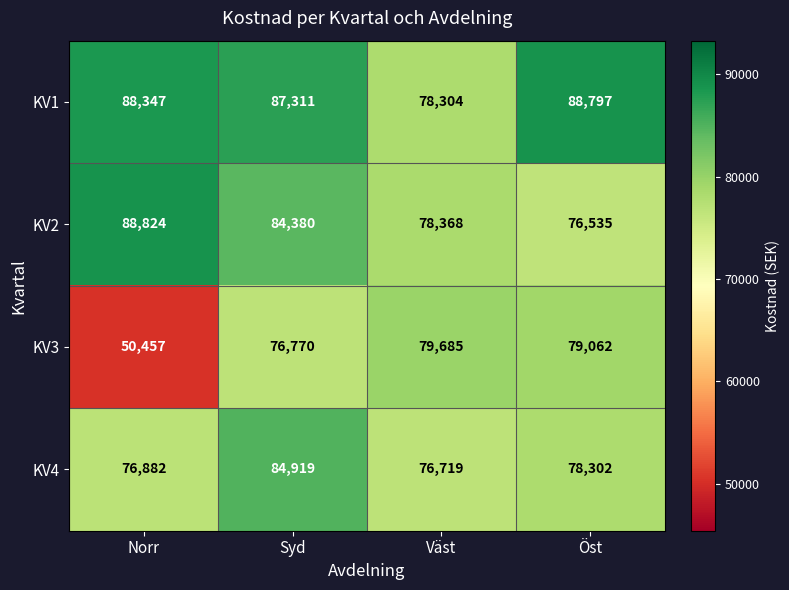

What is the average value of the KV2 series?

82027